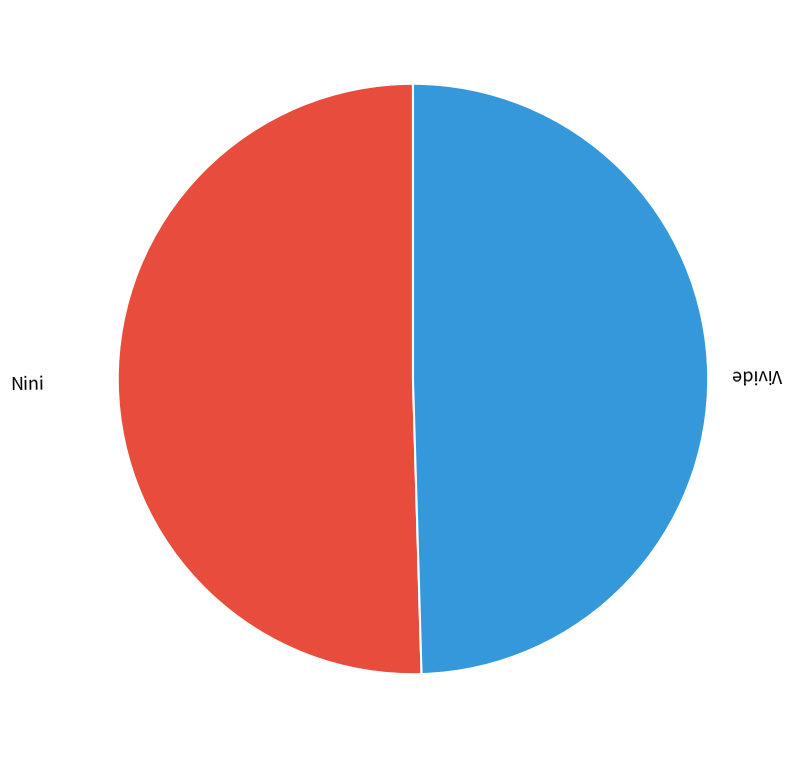

Rank the categories by value from highest to lowest.

Nini, Vivide